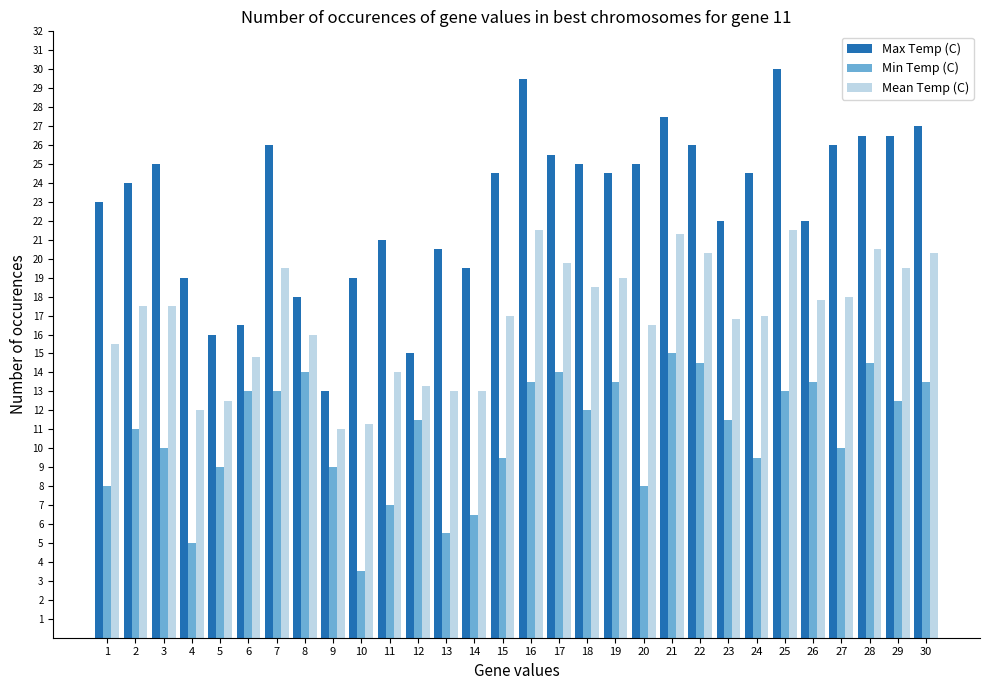

What is the sum of the Max Temp (C) values at 13 and 29?

47.0